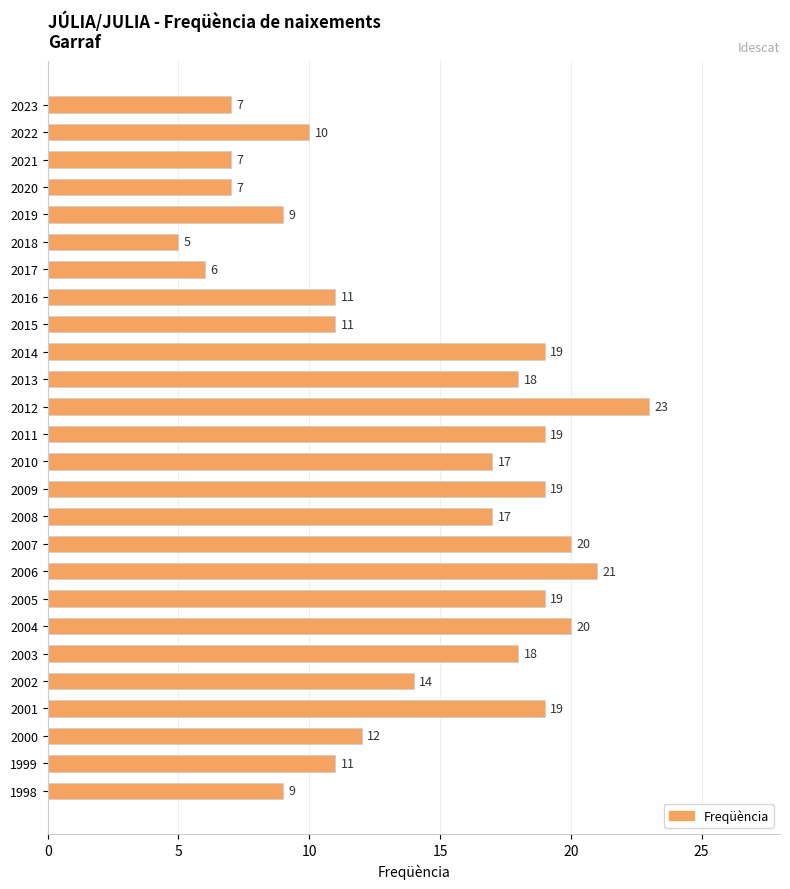

What is the minimum value shown in the chart?

5